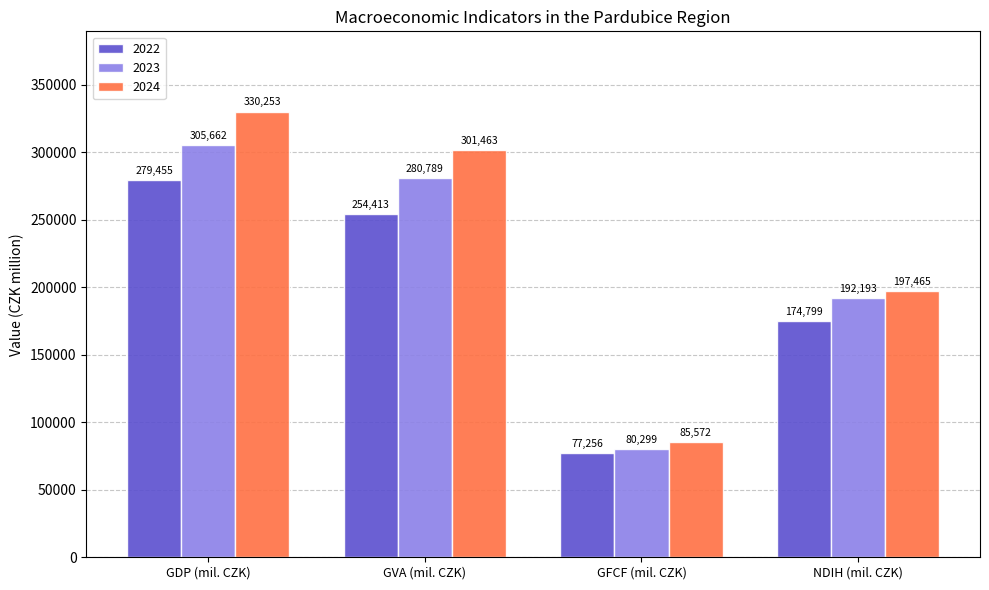

Reading left to right, what are all the values shown in this chart?

2022: GDP (mil. CZK)=279455	GVA (mil. CZK)=254413	GFCF (mil. CZK)=77256	NDIH (mil. CZK)=174799
2023: GDP (mil. CZK)=305662	GVA (mil. CZK)=280789	GFCF (mil. CZK)=80299	NDIH (mil. CZK)=192193
2024: GDP (mil. CZK)=330253	GVA (mil. CZK)=301463	GFCF (mil. CZK)=85572	NDIH (mil. CZK)=197465